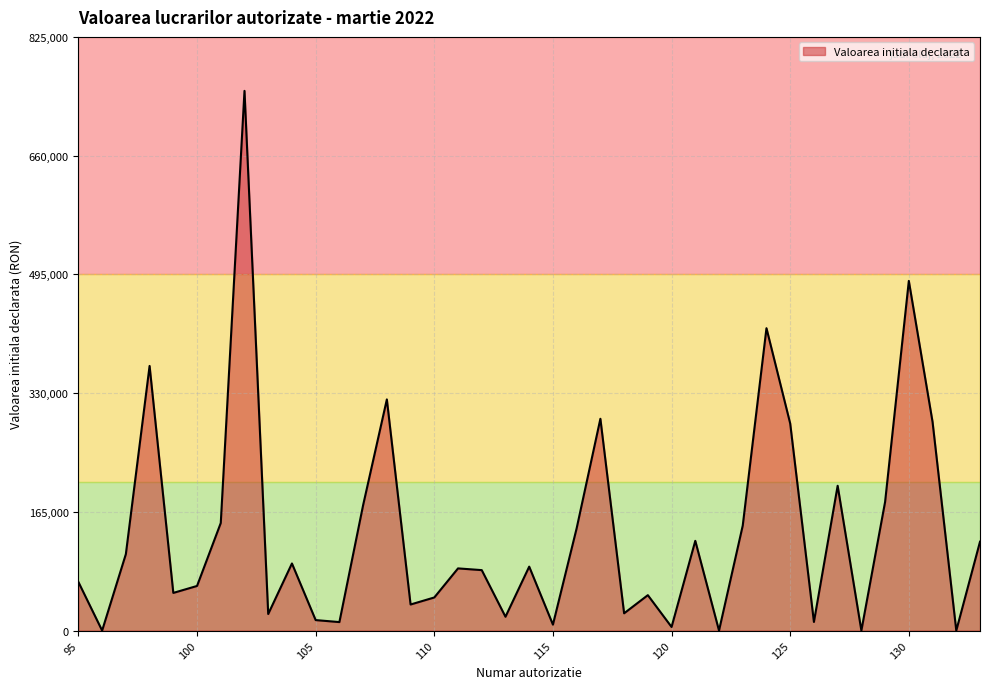

The chart shows a value of 5000.0 at 120. True or false?

True